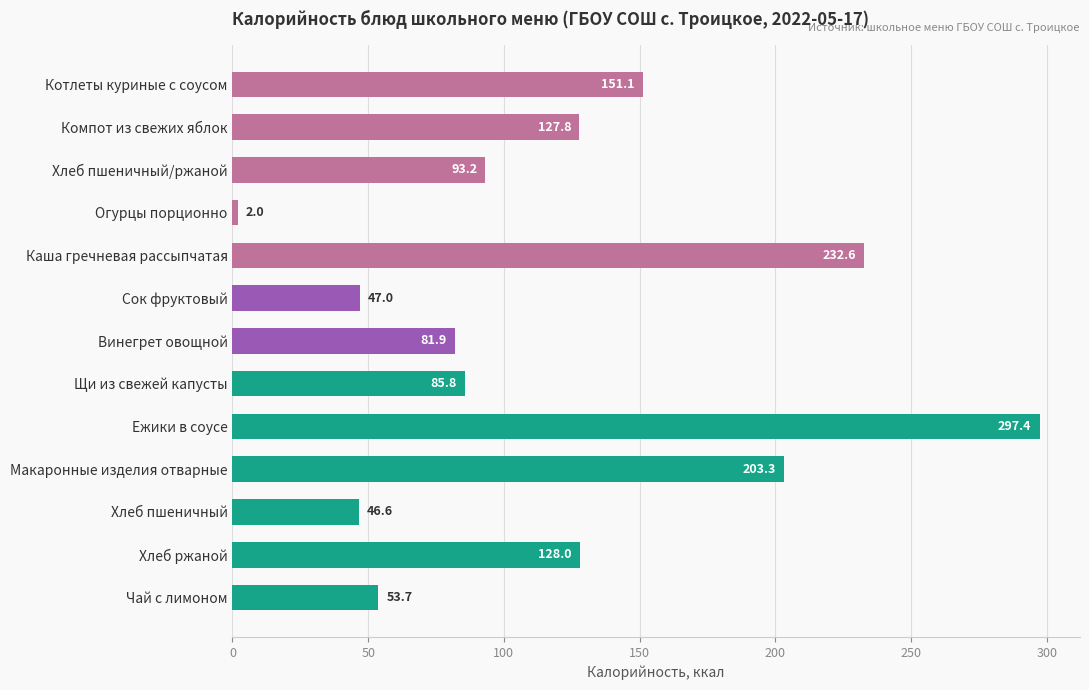

What is the change in value from Винегрет овощной to Макаронные изделия отварные?

+121.4